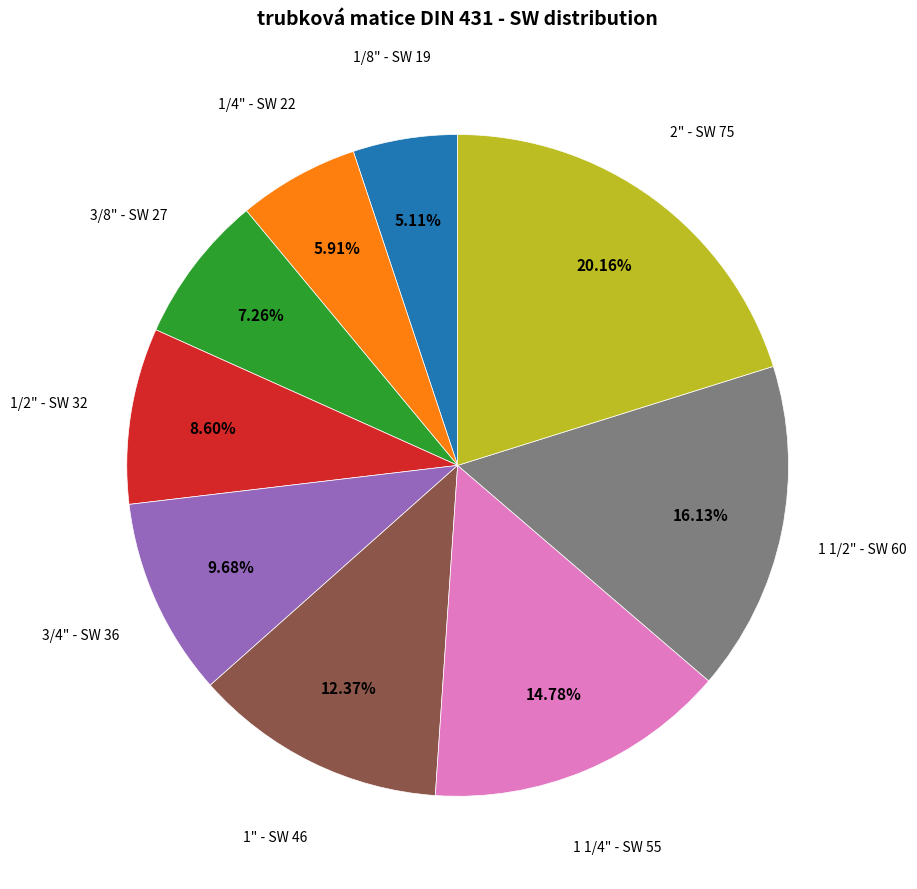

Is there any slice that represents more than half of the pie?

No